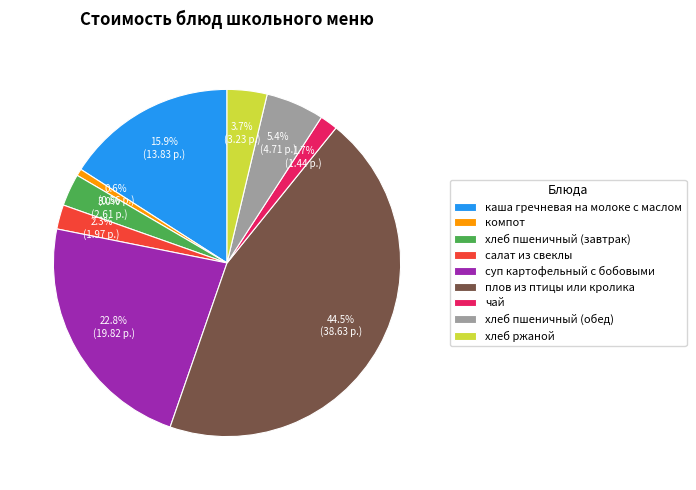

Is it true that салат из свеклы is 2% of the pie?

True